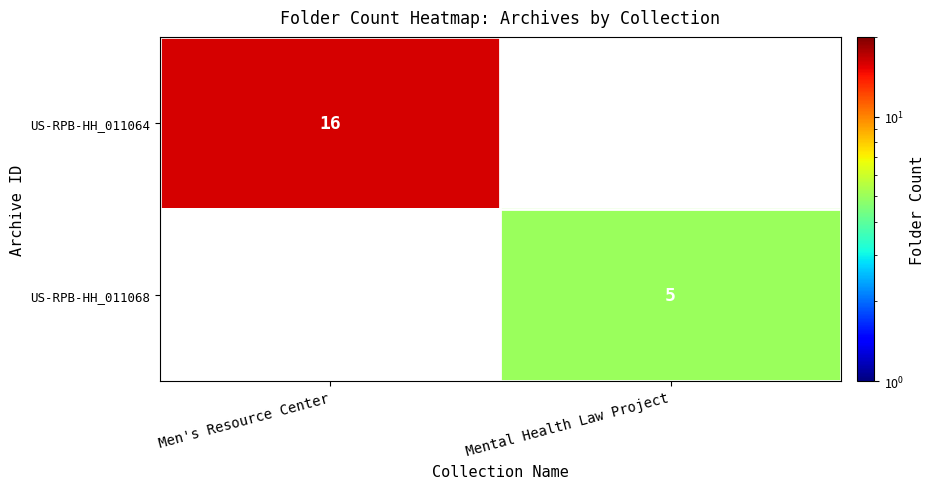

The US-RPB-HH_011068 series shows 5 at Mental Health Law Project. True or false?

True